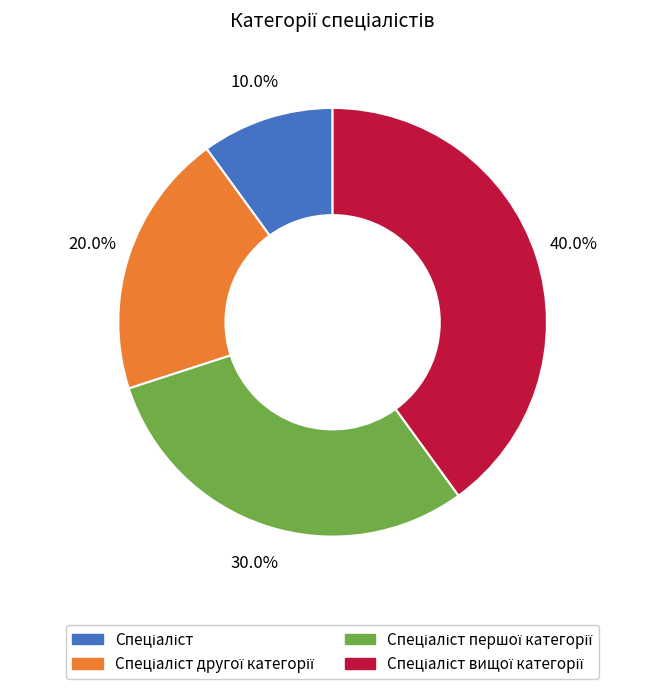

Is there a majority slice in this chart?

No